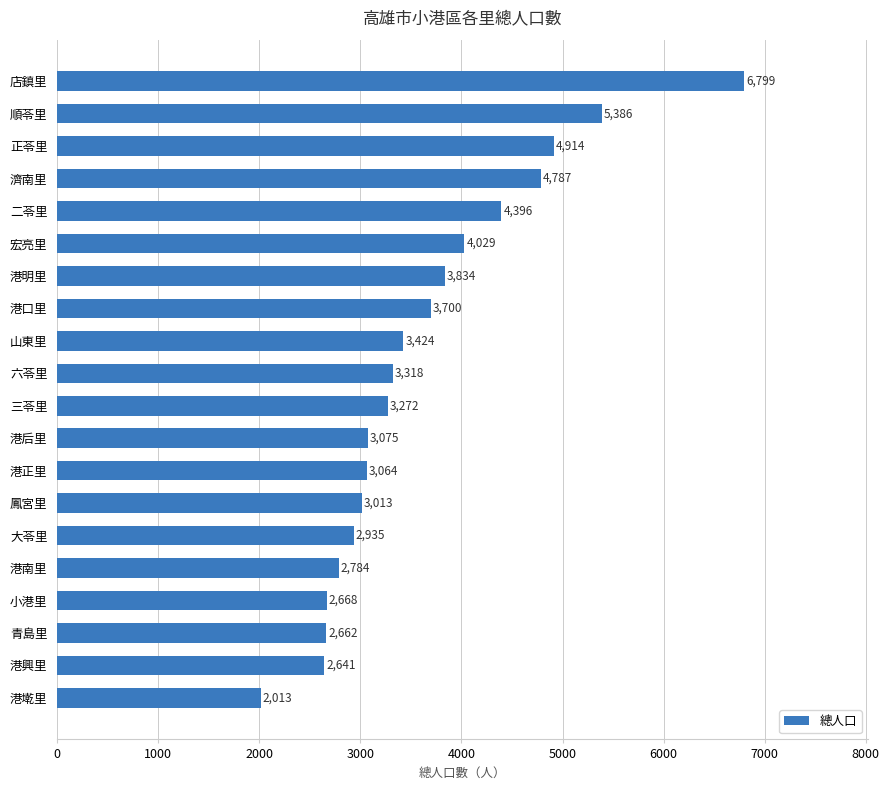

Is it true that the value at 港南里 is 1084?

False